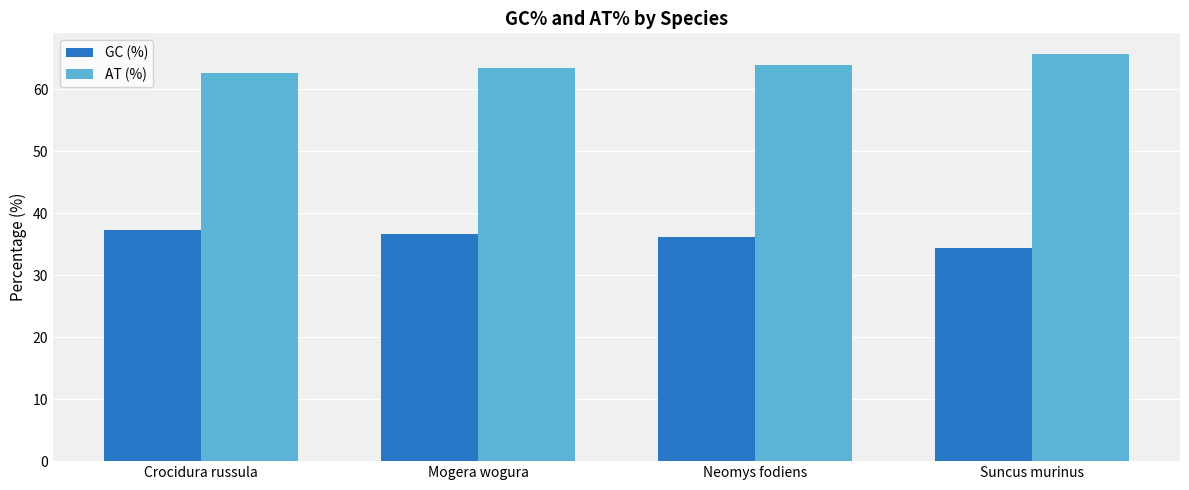

What is the label of the 2nd bar from the left?

Mogera wogura